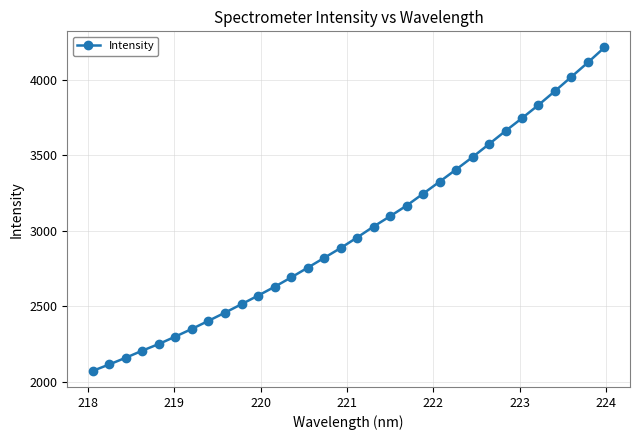

What is the difference between the maximum and minimum values?

2144.7